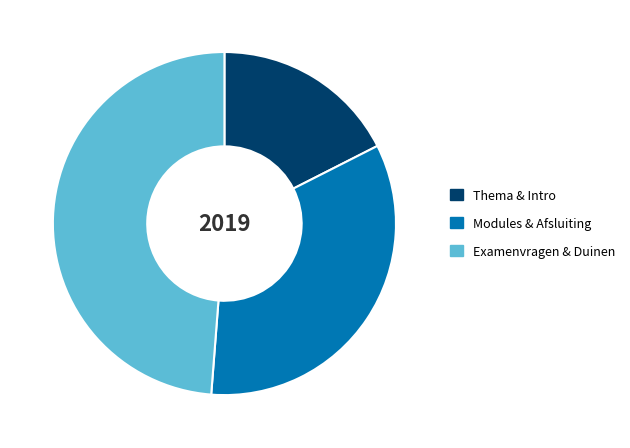

True or false: Modules & Afsluiting accounts for 34% of the total.

True